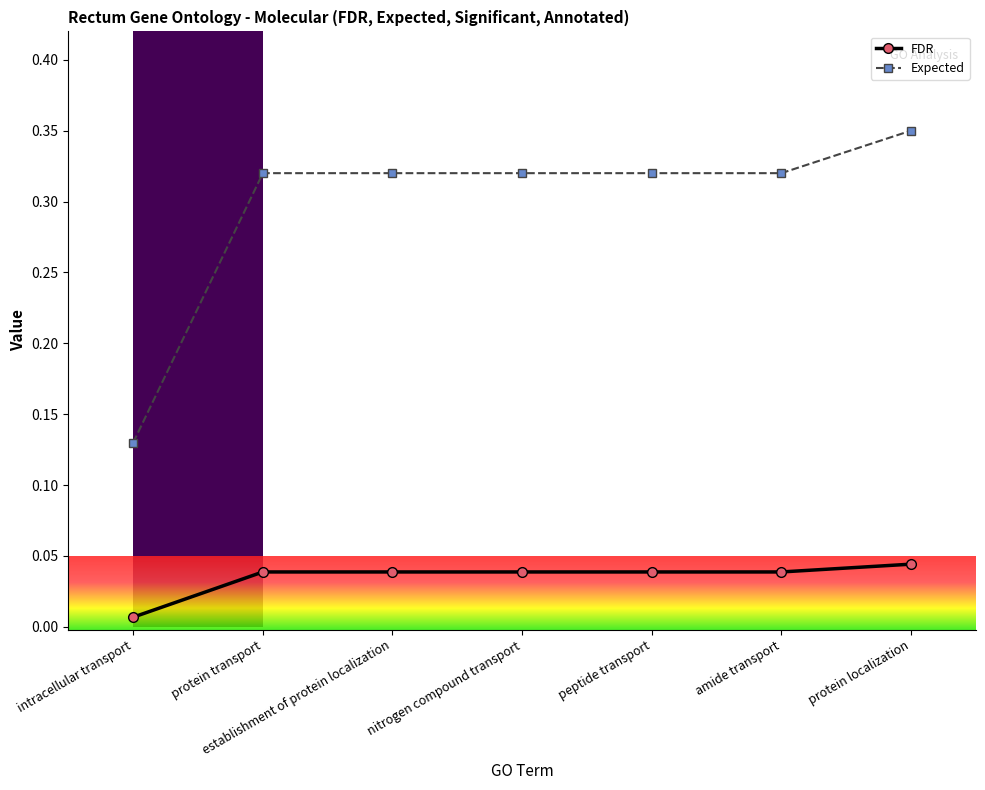

What are all the series names shown in the legend?

FDR, Expected